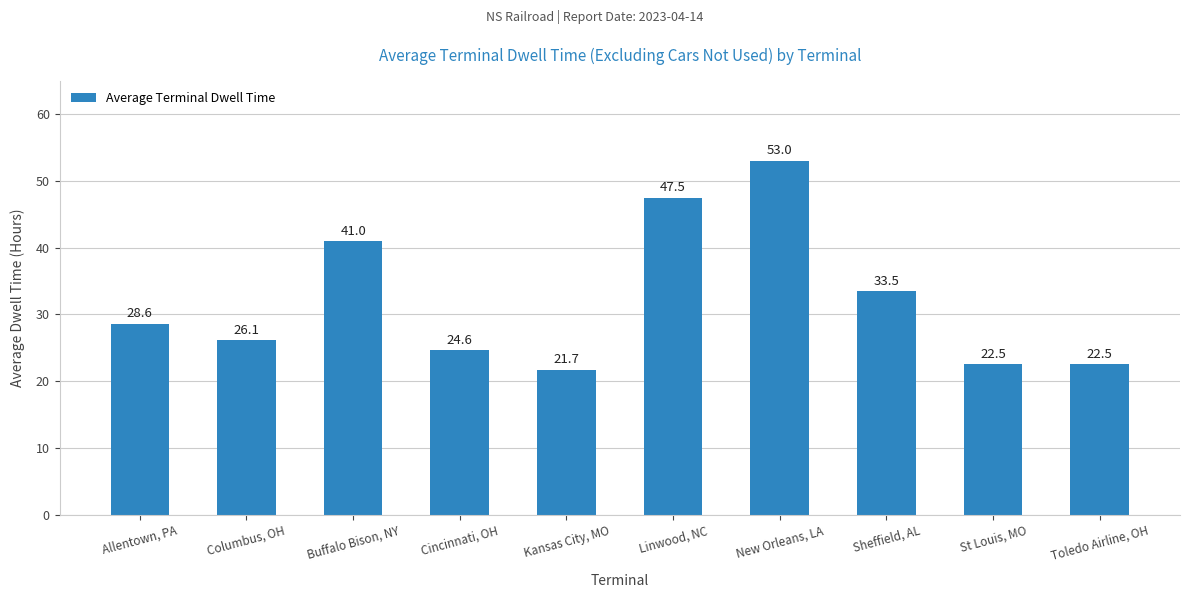

The value at Sheffield, AL is 19.6. True or false?

False